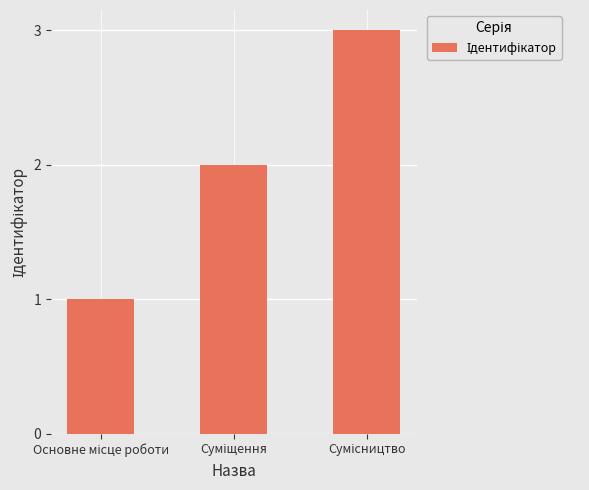

What is the difference between the maximum and minimum values?

2